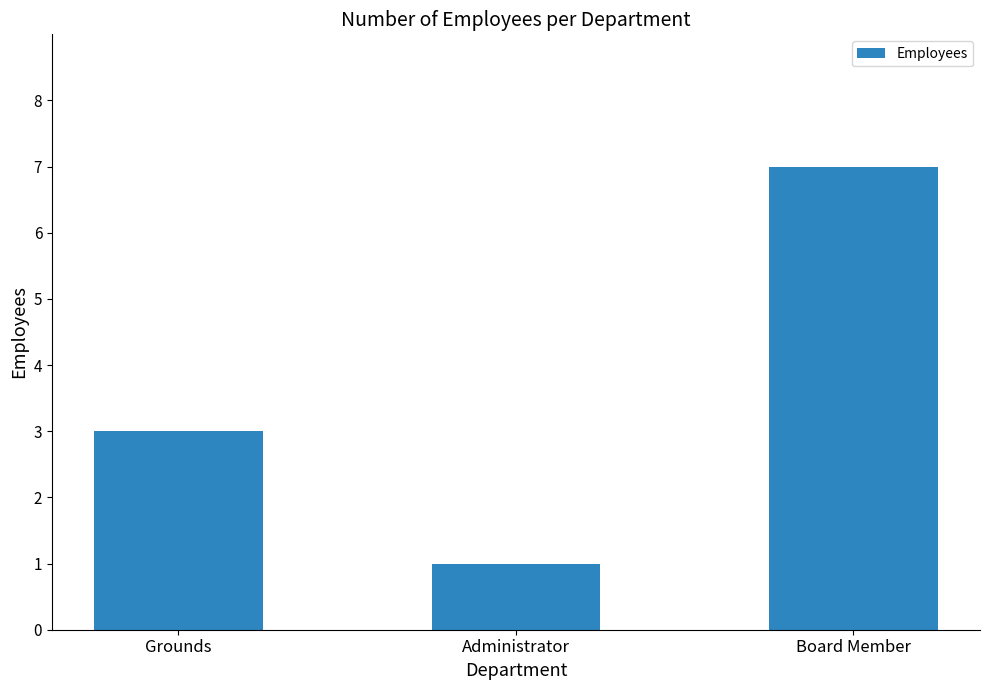

The value at Administrator is 1. True or false?

True